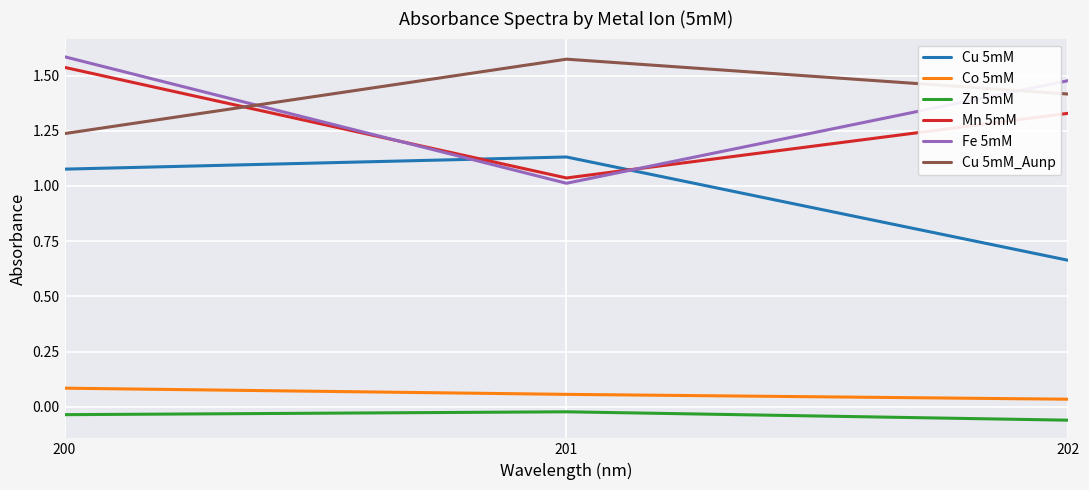

Is the value of Cu 5mM at 202 greater than the value of Co 5mM at 201?

Yes